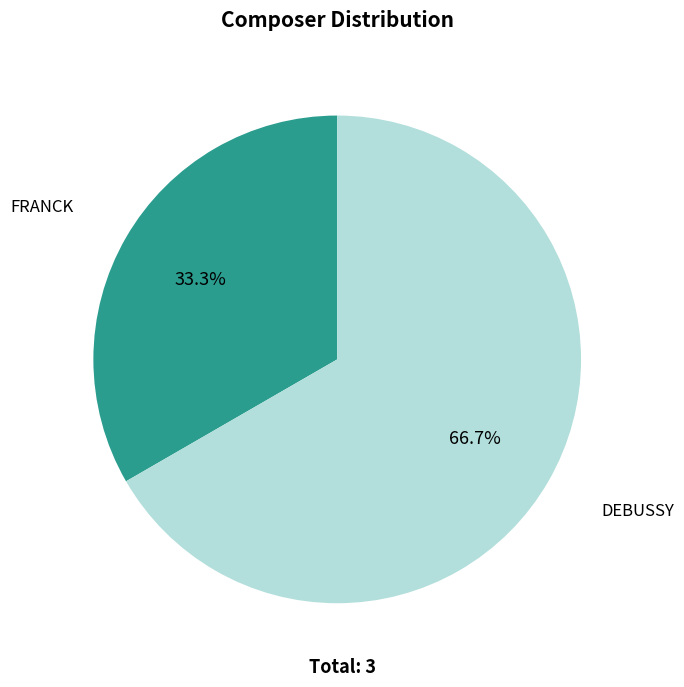

Count the number of slices in the pie.

2